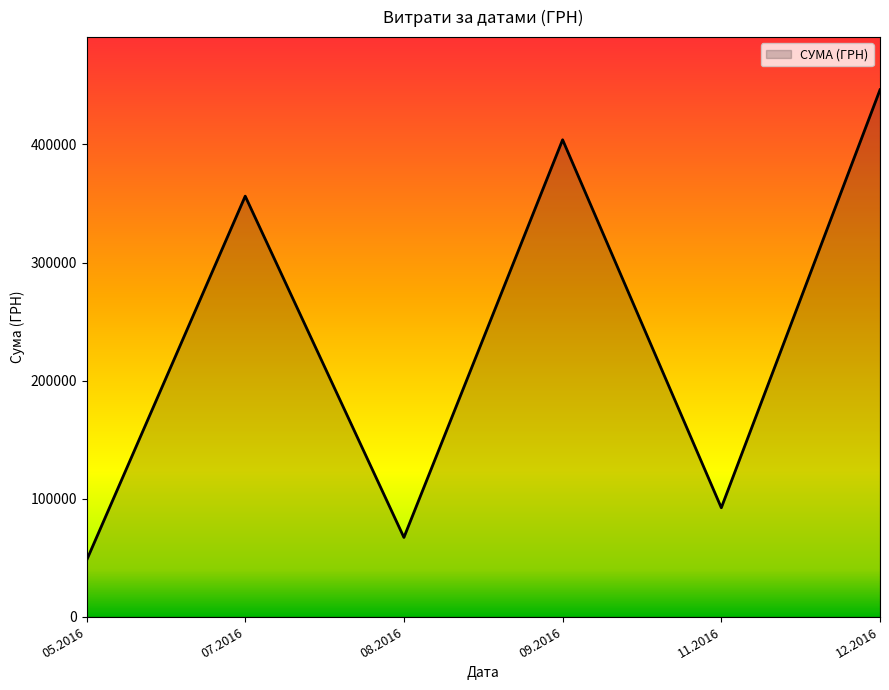

True or false: the data has more than 2 interior local peaks.

False